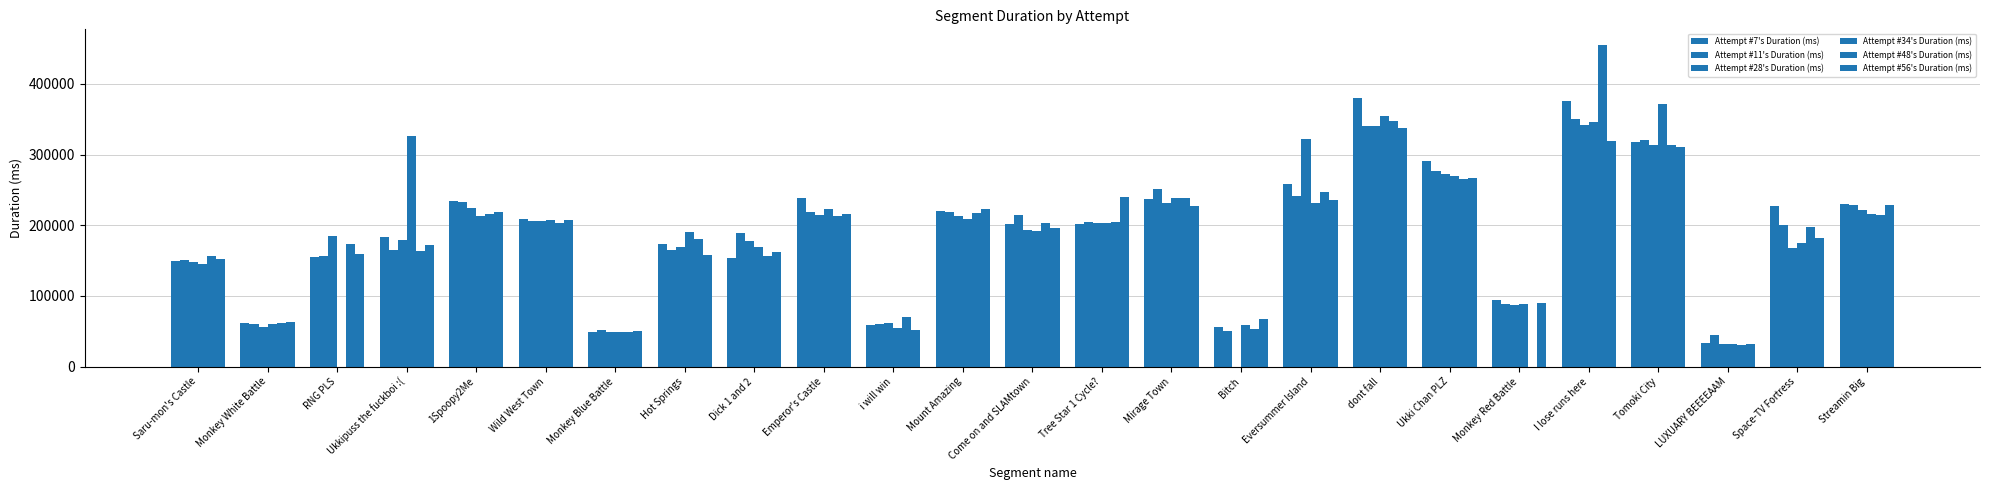

Does the chart contain stacked bars?

No